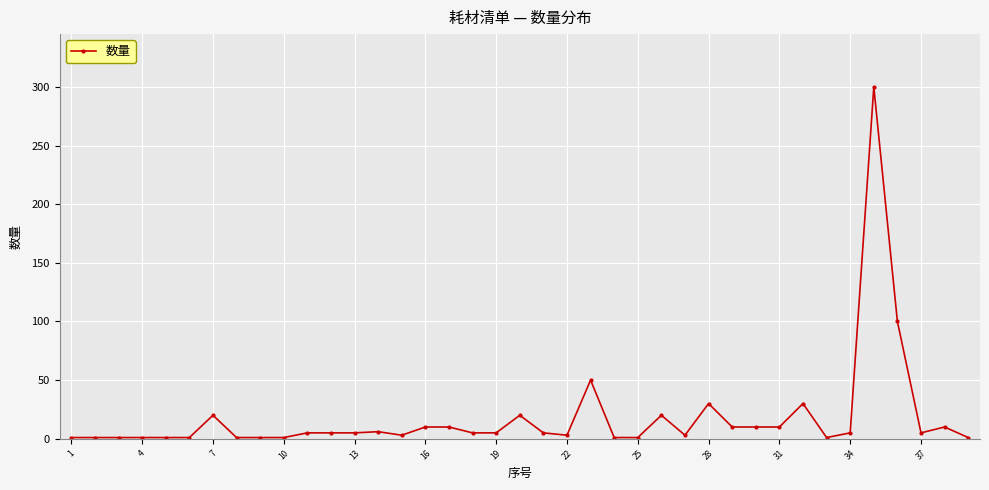

What is the sum of all values?

698